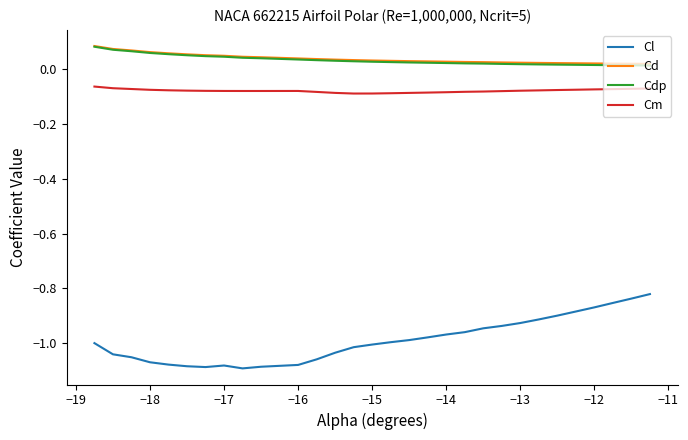

True or false: Cd and Cl intersect in this chart.

False